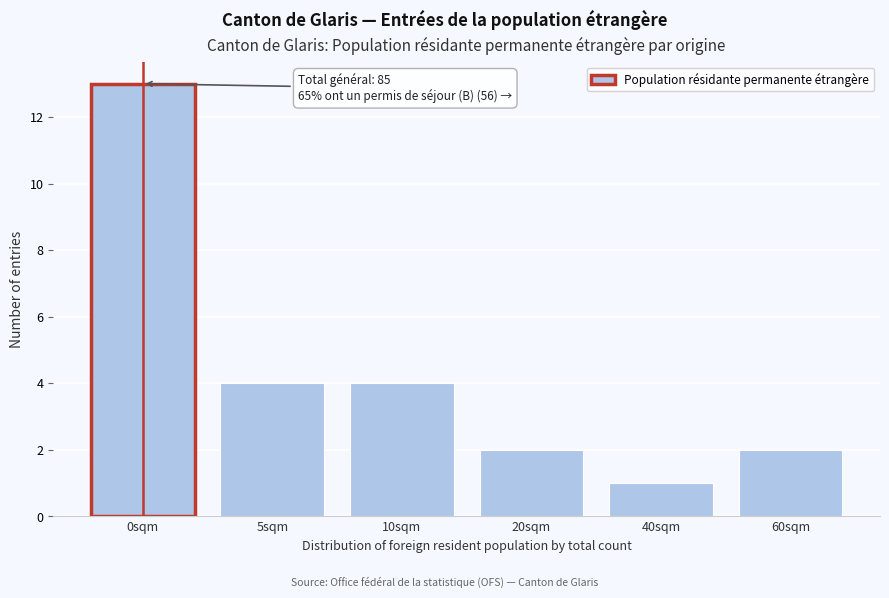

Reading left to right, extract all data points from this chart.

13	4	4	2	1	2